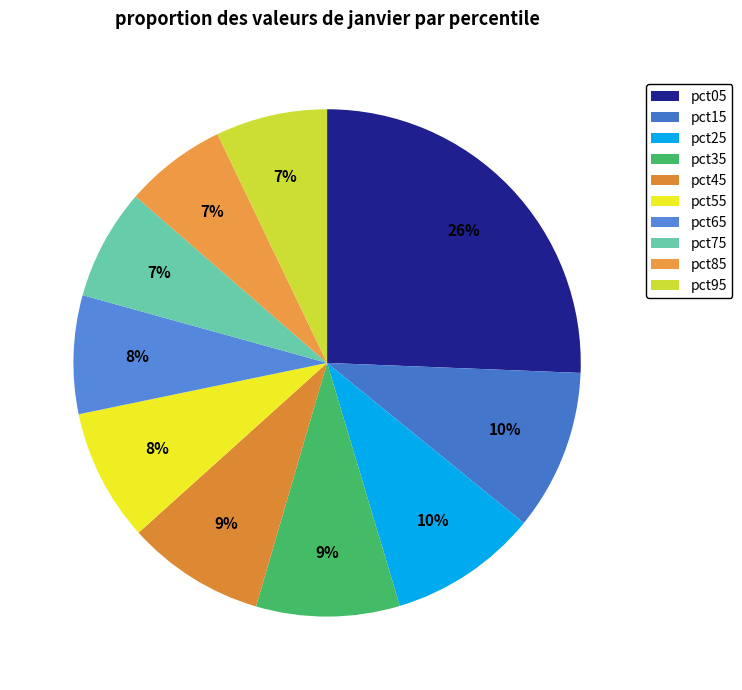

What percentage is NOT represented by pct85?

93.5%